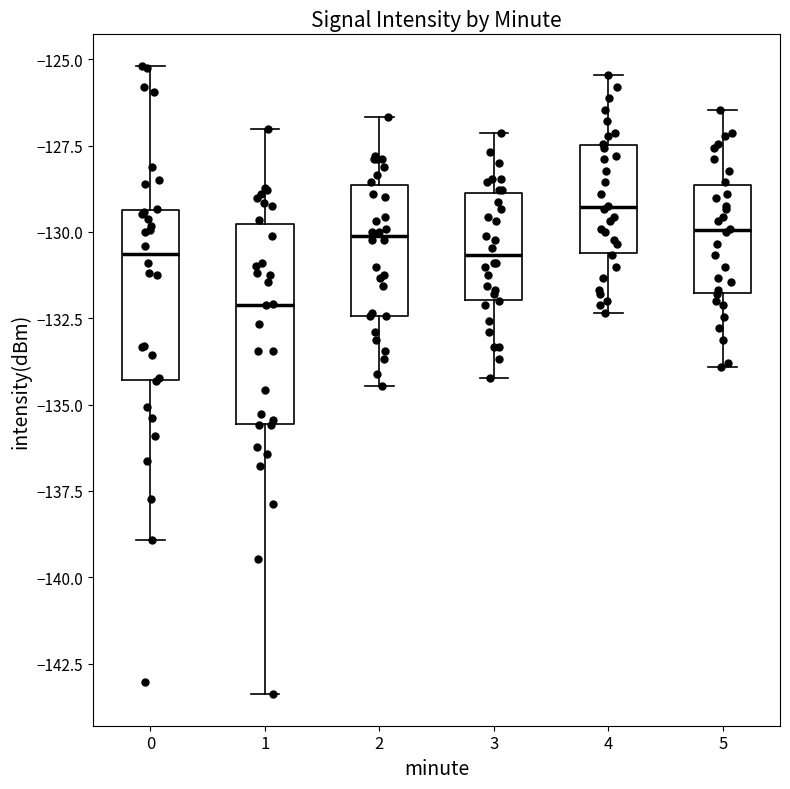

Which box has the lowest median line?

1